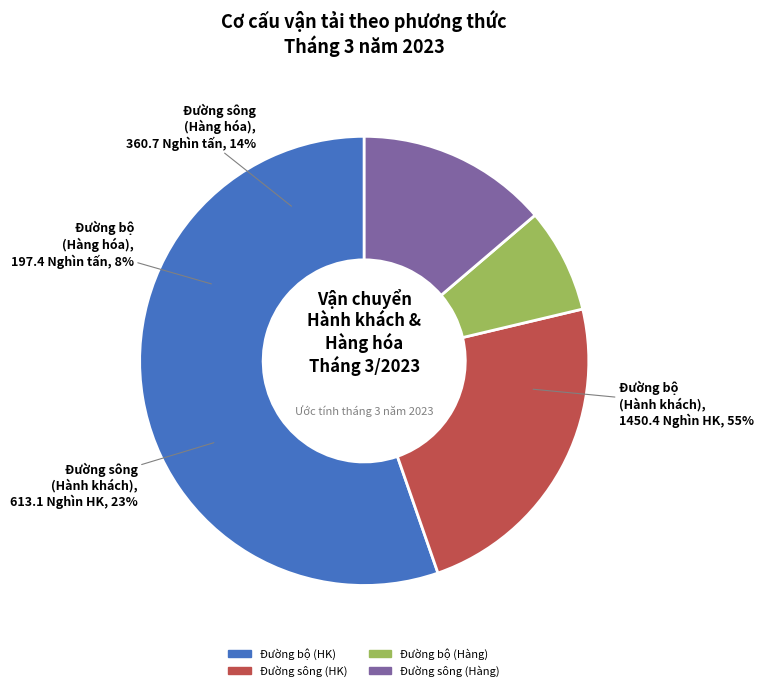

To the nearest percent, what is the difference between the Đường sông and Đường bộ slice percentages?

41%